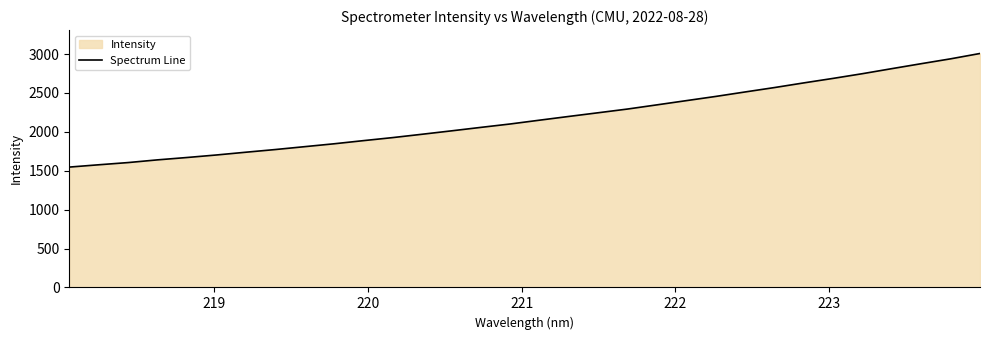

What is the difference between the maximum and minimum values?

1460.0